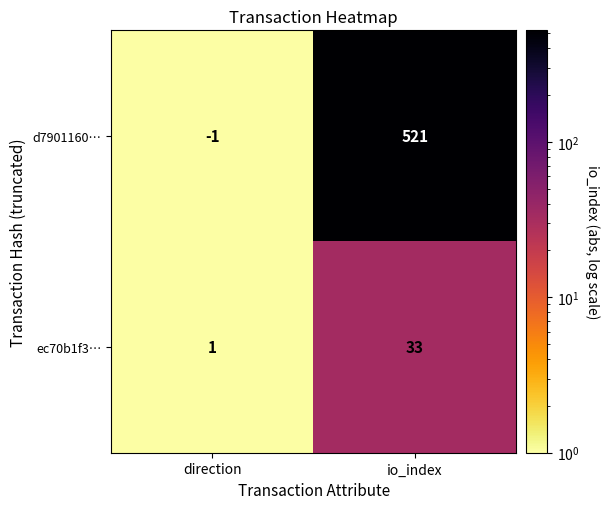

List the series in order of their peak value, highest first.

d7901160…, ec70b1f3…